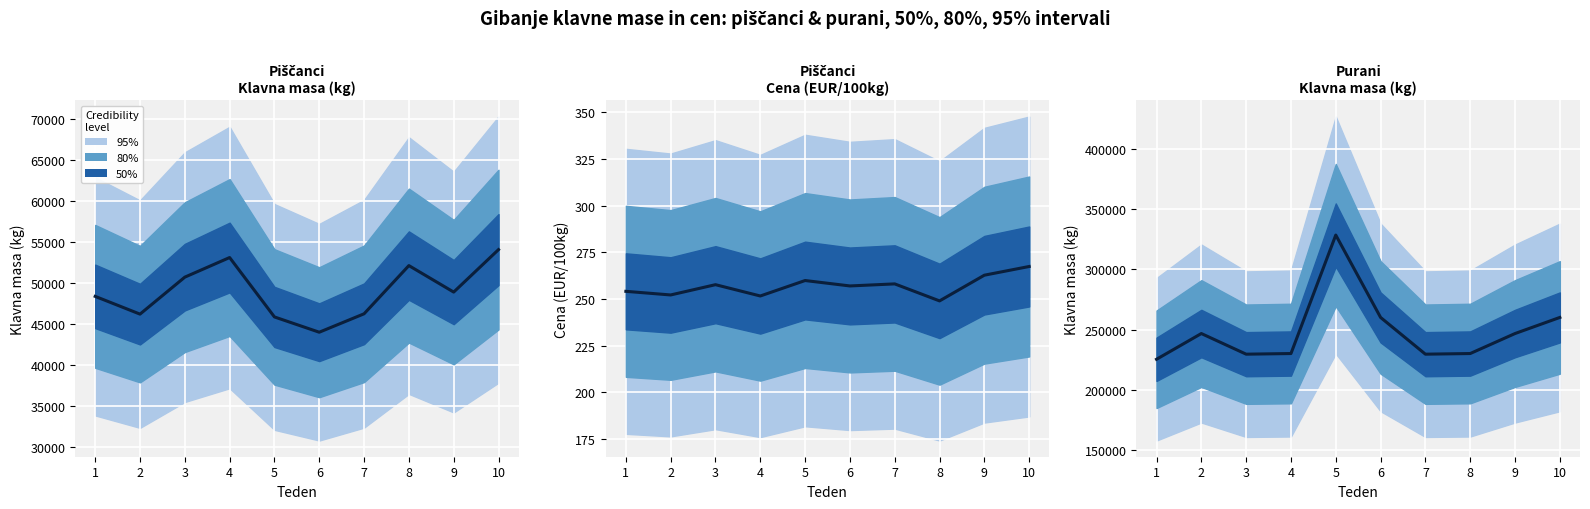

Which has a higher value, 7 or 10?

10